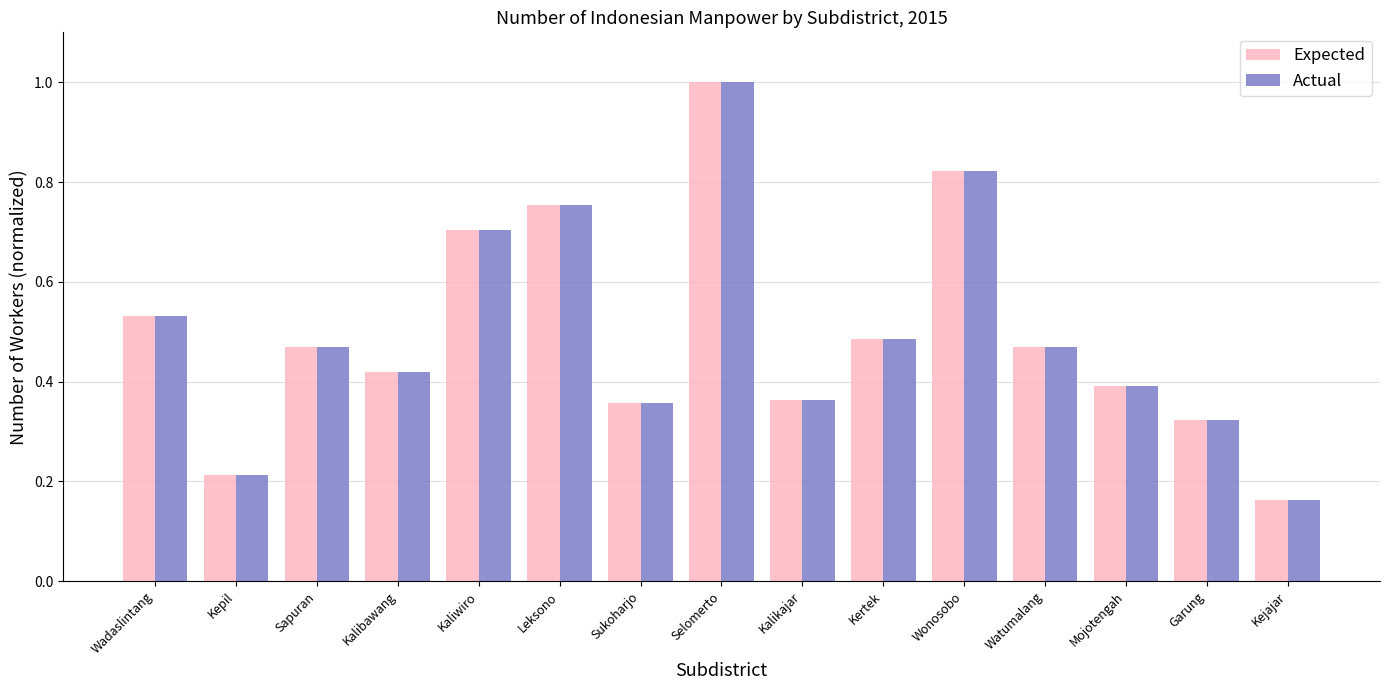

Where is Expected nearest to the value 0?

Kejajar